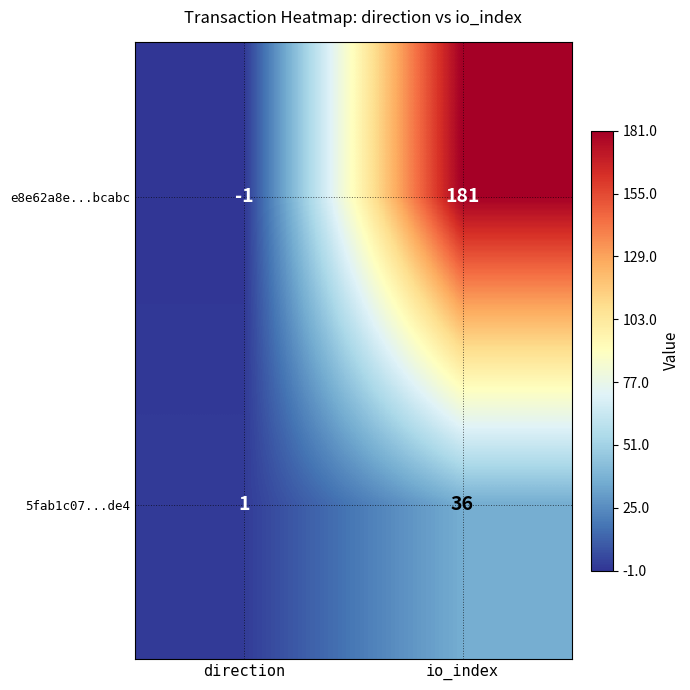

The value of 5fab1c07...de4 at io_index is 48. True or false?

False